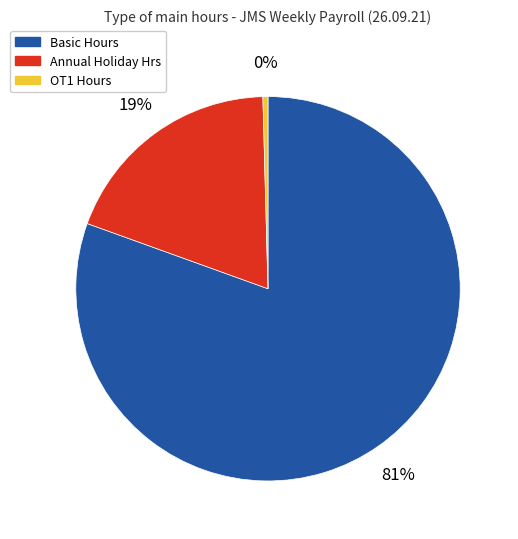

Is there any slice that represents more than half of the pie?

Yes